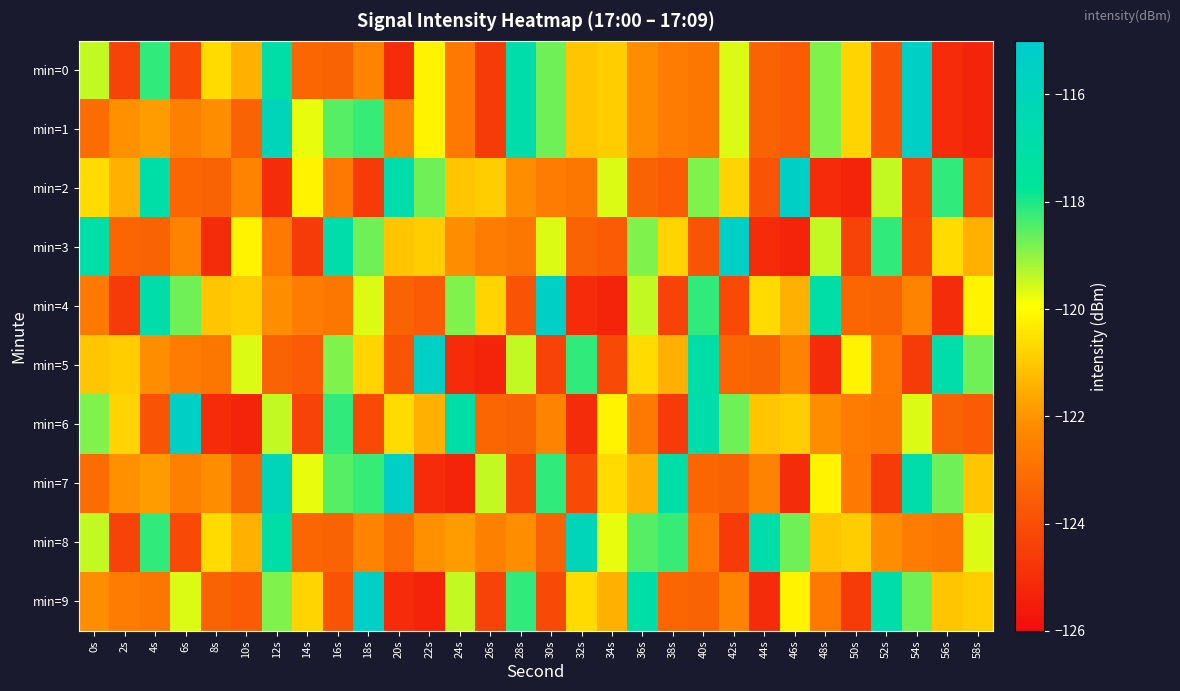

What is the smallest value displayed?

-125.3